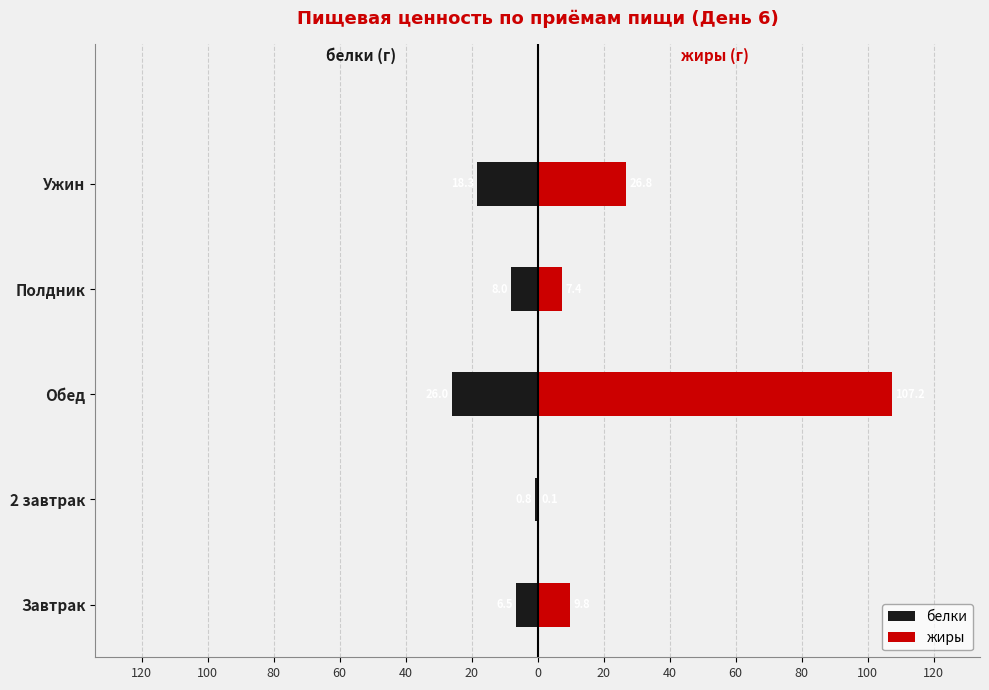

How many bars are there in each group?

2